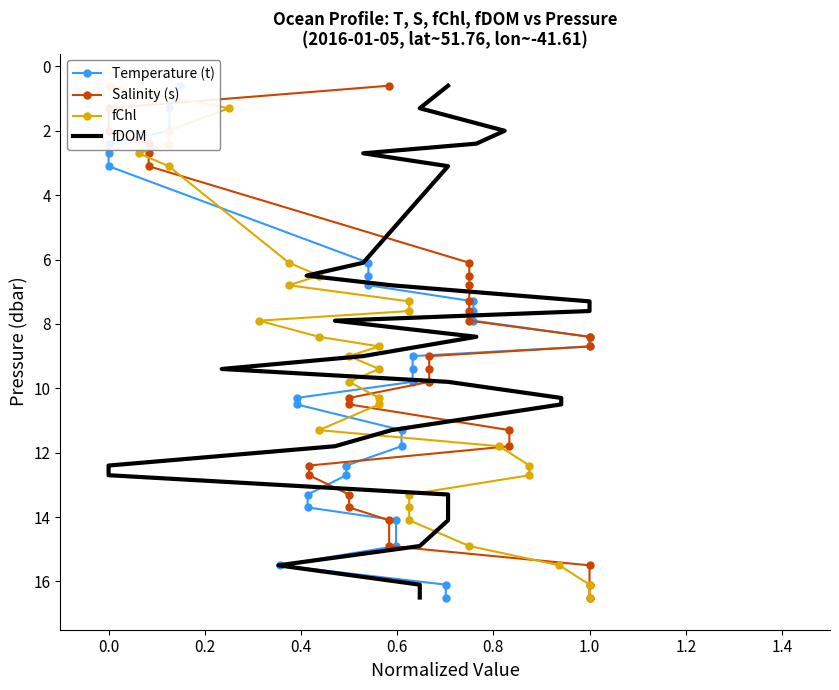

Reading left to right, extract all data points from this chart.

Temperature (t): 0.6	1.3	2.0	2.4	2.7	3.1	6.1	6.5	6.8	7.3	7.6	7.9	8.4	8.7	9.0	9.4	9.8	10.3	10.5	11.3	11.8	12.4	12.7	13.3	13.7	14.1	14.9	15.5	16.1	16.5
Salinity (s): 0.6	1.3	2.0	2.4	2.7	3.1	6.1	6.5	6.8	7.3	7.6	7.9	8.4	8.7	9.0	9.4	9.8	10.3	10.5	11.3	11.8	12.4	12.7	13.3	13.7	14.1	14.9	15.5	16.1	16.5
fChl: 0.6	1.3	2.0	2.4	2.7	3.1	6.1	6.5	6.8	7.3	7.6	7.9	8.4	8.7	9.0	9.4	9.8	10.3	10.5	11.3	11.8	12.4	12.7	13.3	13.7	14.1	14.9	15.5	16.1	16.5
fDOM: 0.6	1.3	2.0	2.4	2.7	3.1	6.1	6.5	6.8	7.3	7.6	7.9	8.4	8.7	9.0	9.4	9.8	10.3	10.5	11.3	11.8	12.4	12.7	13.3	13.7	14.1	14.9	15.5	16.1	16.5